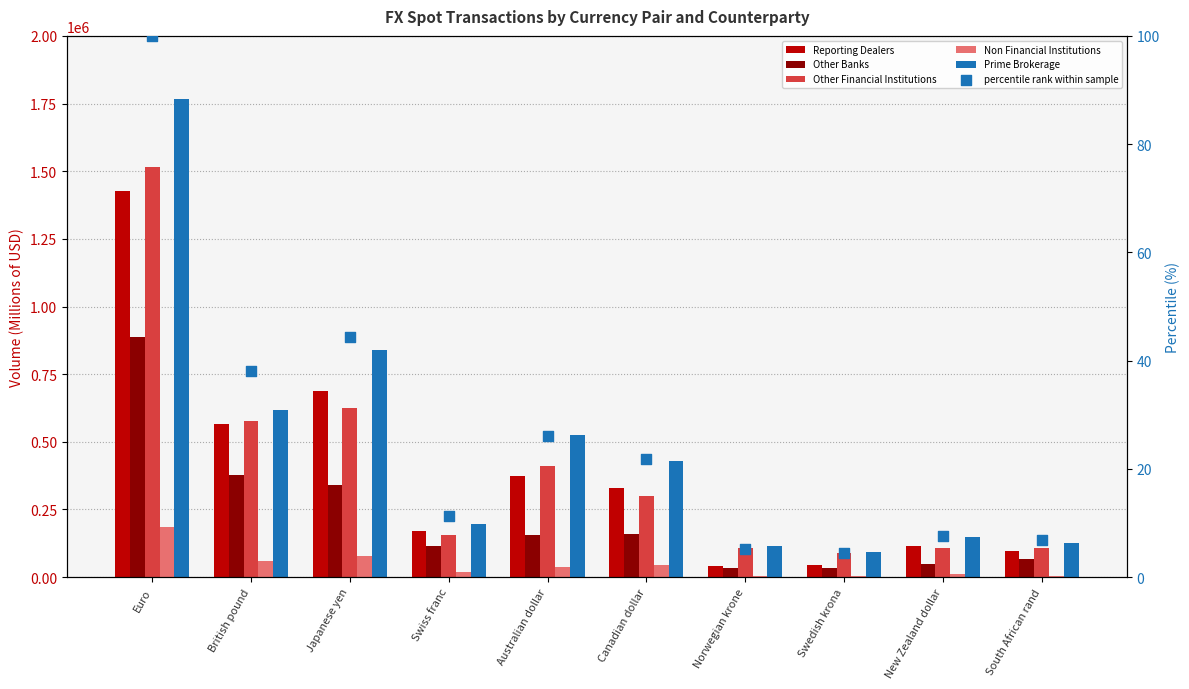

At how many categories does at least one series exceed 328124?

5